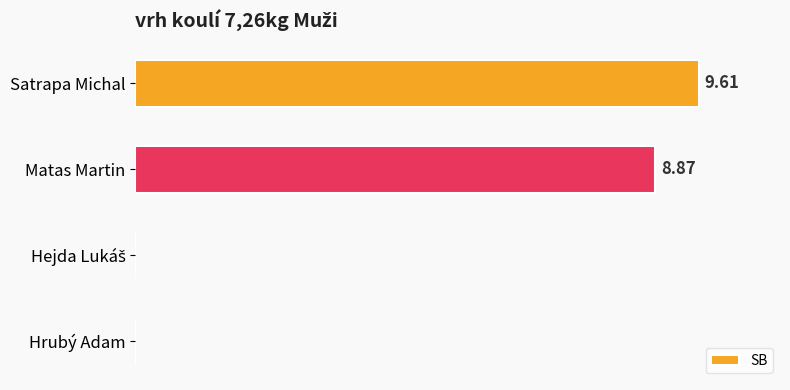

Which category has the highest value across all series?

Satrapa Michal